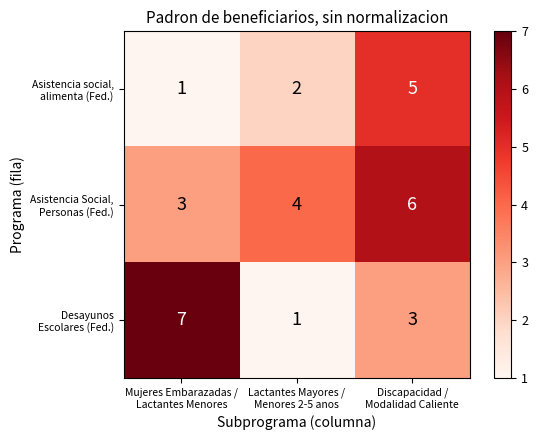

What is the greatest value displayed?

7